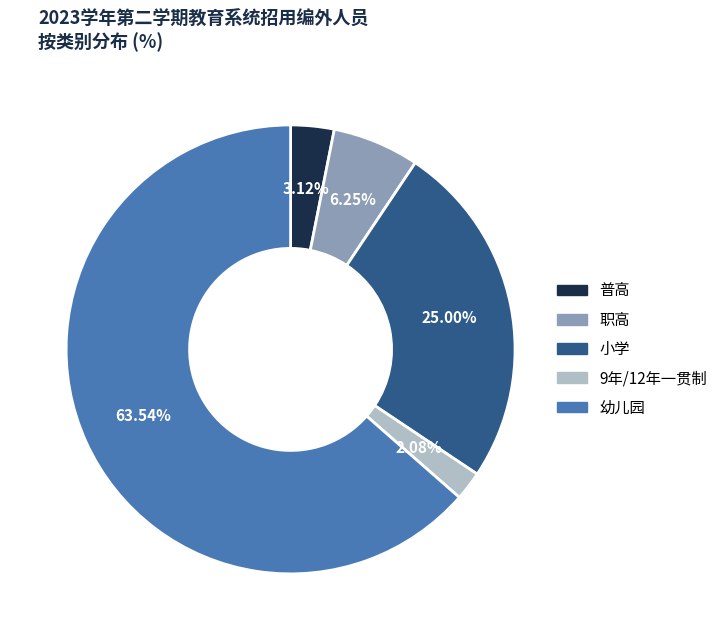

Is the sum of 普高 and 职高 greater than half?

No